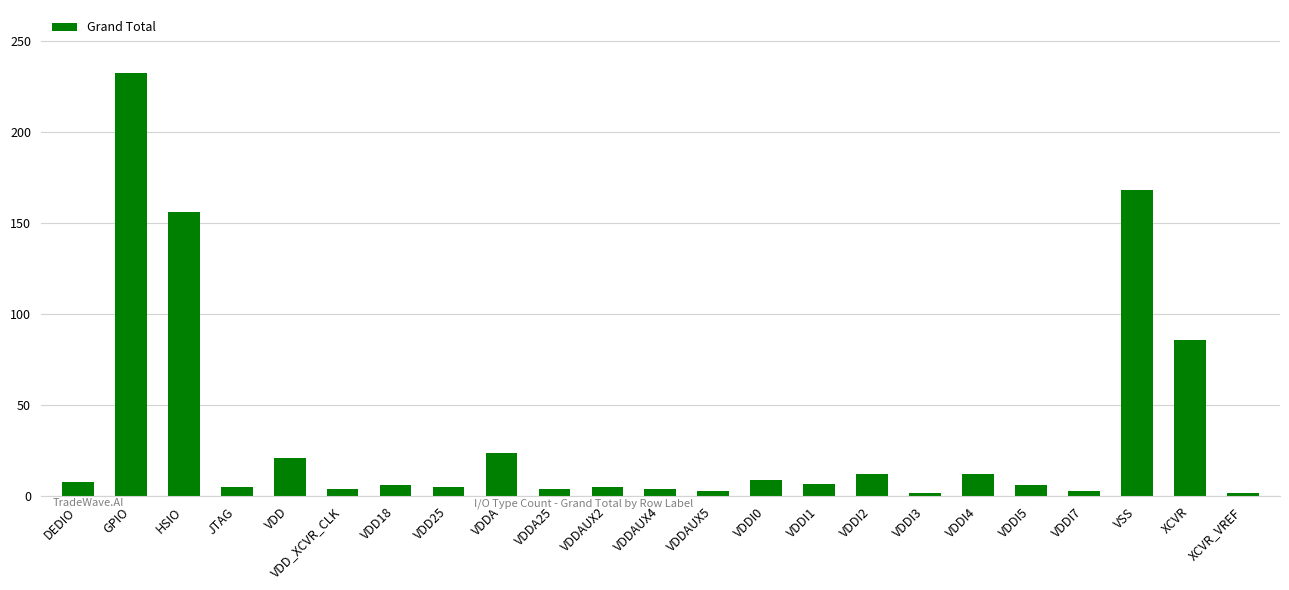

What is the difference between the maximum and minimum values?

230